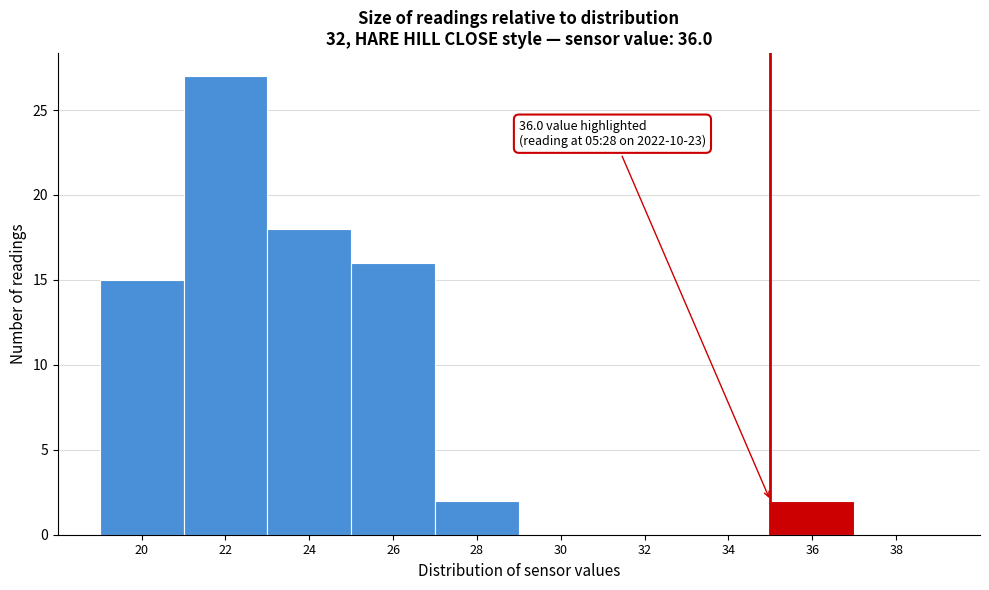

Reading left to right, extract all data points from this chart.

20=15	22=27	24=18	26=16	28=2	30=0	32=0	34=0	36=2	38=0